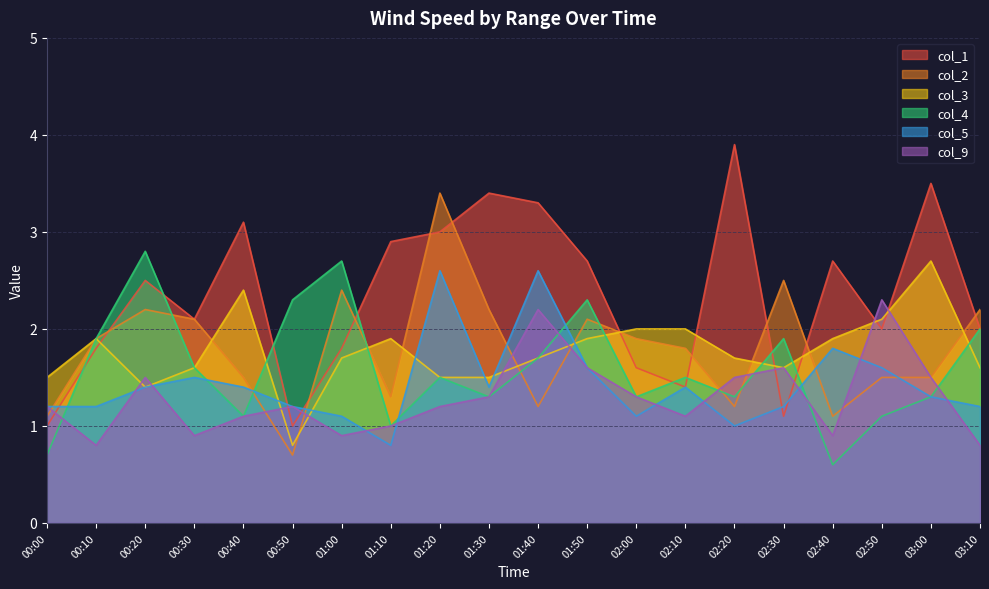

What position from the right is 01:00?

14